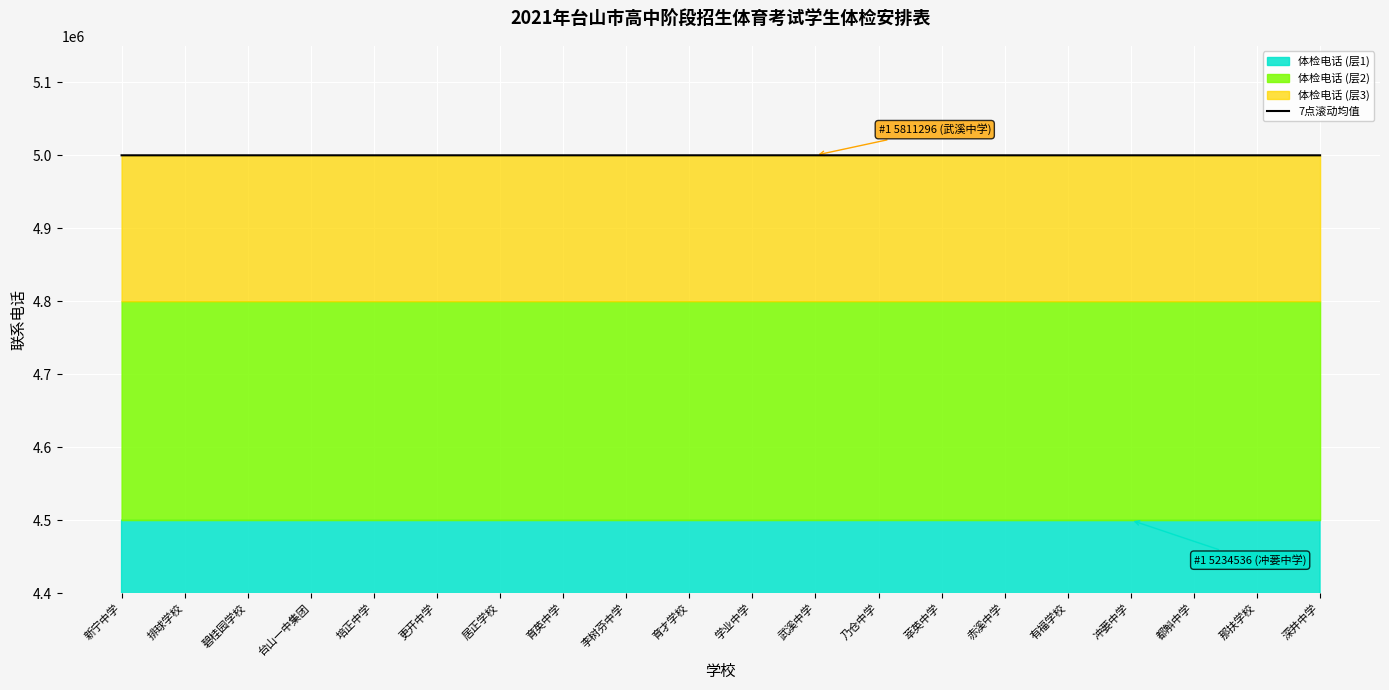

The 7点滚动均值 series shows 1341447.0 at 新宁中学. True or false?

False